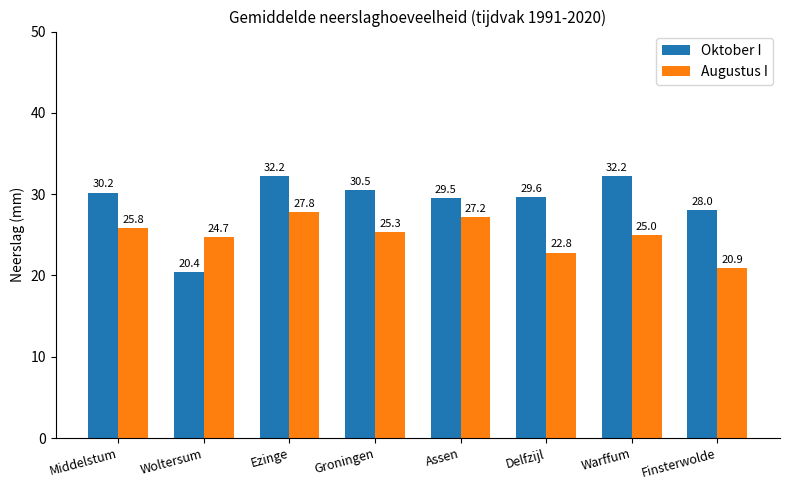

What is the total value across all series at Delfzijl?

52.4